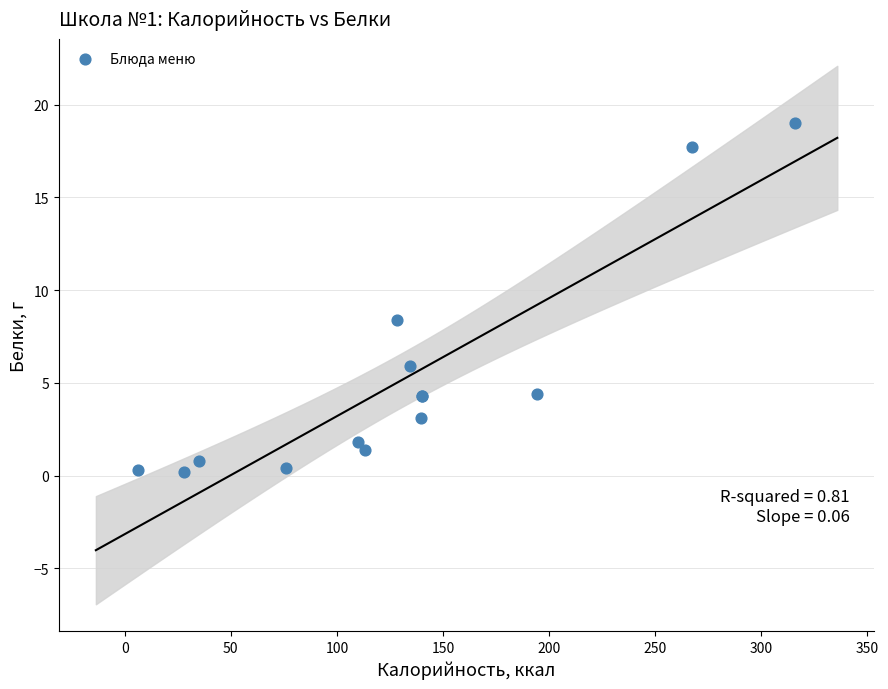

What Y value in the scatter plot is closest to 9?

8.4